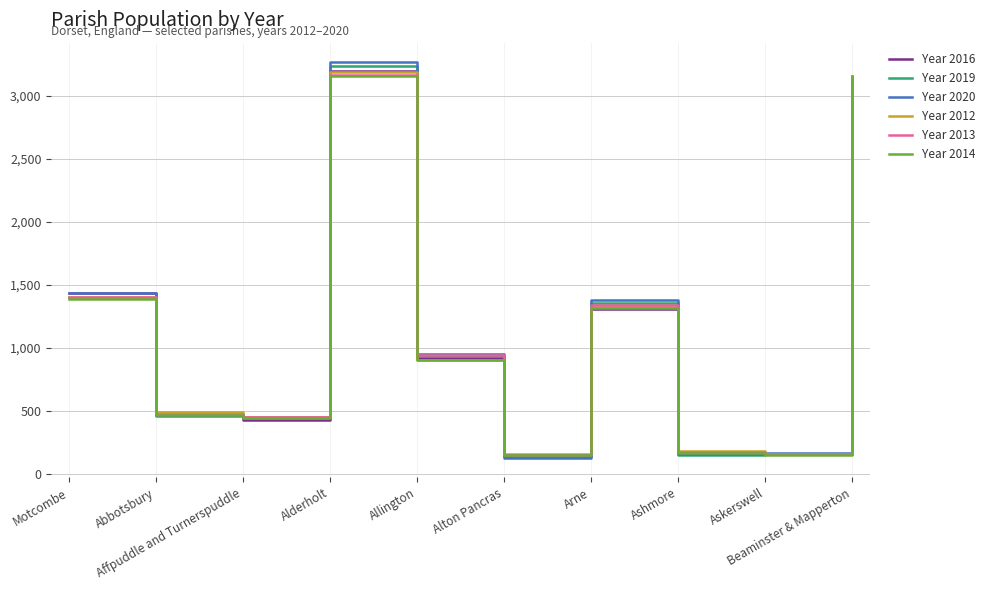

The value of Year 2020 at Motcombe is 2259. True or false?

False